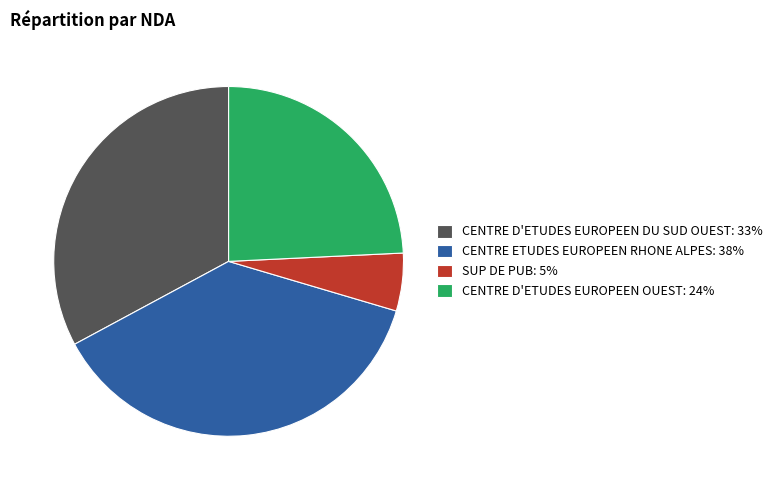

Count the number of slices in the pie.

4